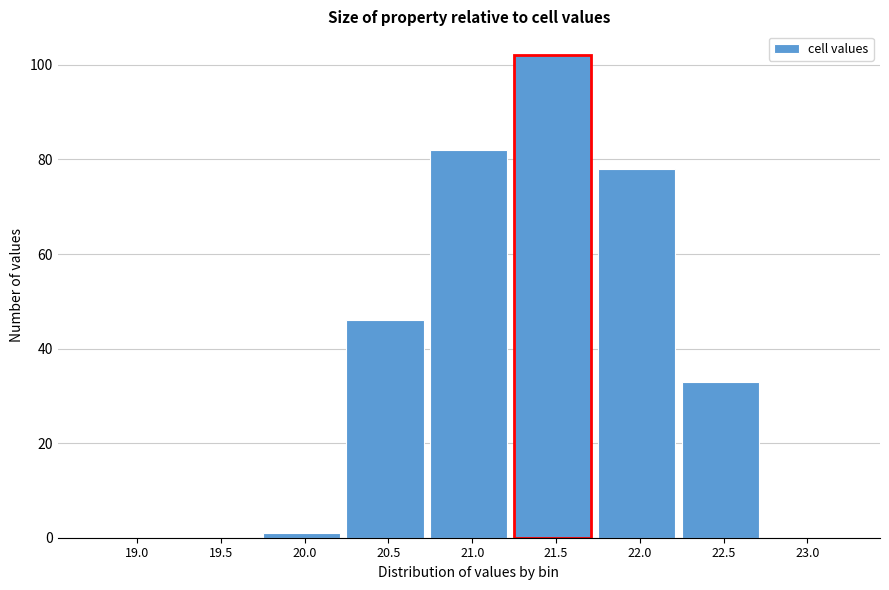

Reading right to left, extract all data points from this chart.

23.0=0	22.5=33	22.0=78	21.5=102	21.0=82	20.5=46	20.0=1	19.5=0	19.0=0